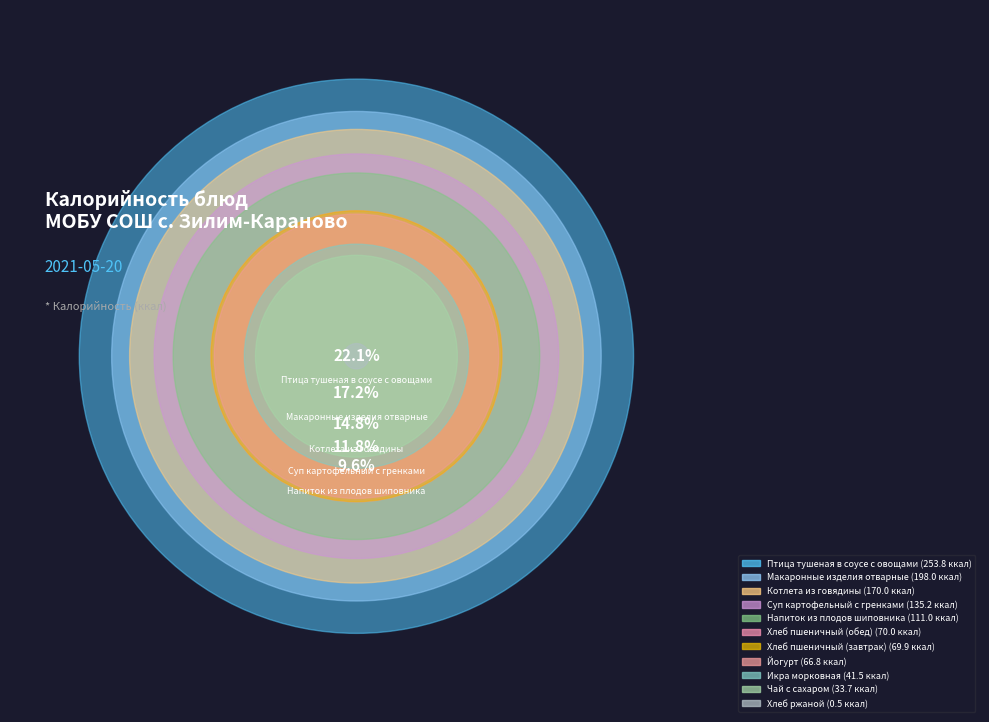

Is it true that Чай с сахаром is 3% of the pie?

True